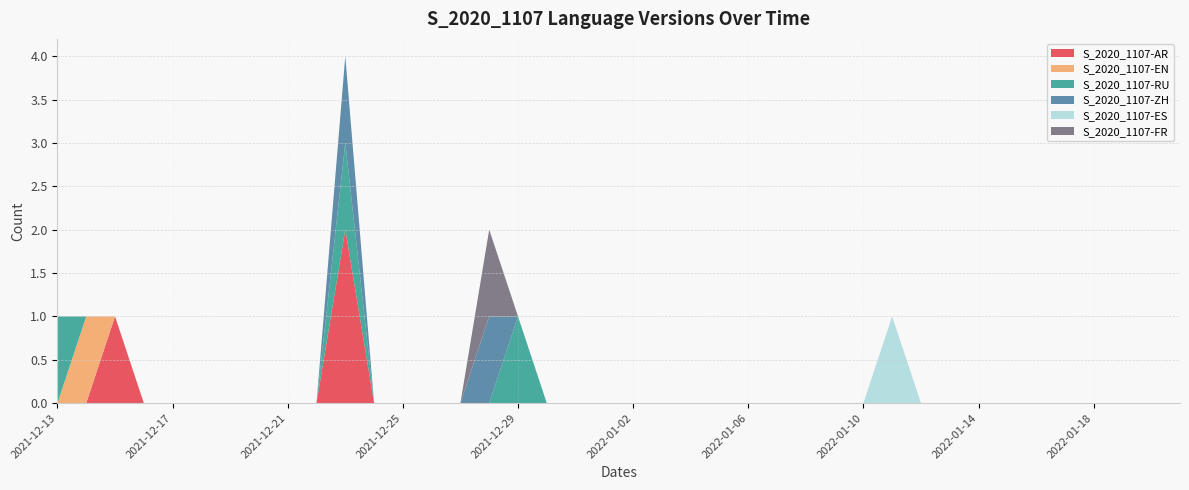

Reading left to right, list all the values displayed in this chart.

S_2020_1107-AR: 2021-12-13=0	2021-12-14=0	2021-12-15=1	2021-12-16=0	2021-12-17=0	2021-12-18=0	2021-12-19=0	2021-12-20=0	2021-12-21=0	2021-12-22=0	2021-12-23=2	2021-12-24=0	2021-12-25=0	2021-12-26=0	2021-12-27=0	2021-12-28=0	2021-12-29=0	2021-12-30=0	2021-12-31=0	2022-01-01=0	2022-01-02=0	2022-01-03=0	2022-01-04=0	2022-01-05=0	2022-01-06=0	2022-01-07=0	2022-01-08=0	2022-01-09=0	2022-01-10=0	2022-01-11=0	2022-01-12=0	2022-01-13=0	2022-01-14=0	2022-01-15=0	2022-01-16=0	2022-01-17=0	2022-01-18=0	2022-01-19=0	2022-01-20=0	2022-01-21=0
S_2020_1107-EN: 2021-12-13=0	2021-12-14=1	2021-12-15=0	2021-12-16=0	2021-12-17=0	2021-12-18=0	2021-12-19=0	2021-12-20=0	2021-12-21=0	2021-12-22=0	2021-12-23=0	2021-12-24=0	2021-12-25=0	2021-12-26=0	2021-12-27=0	2021-12-28=0	2021-12-29=0	2021-12-30=0	2021-12-31=0	2022-01-01=0	2022-01-02=0	2022-01-03=0	2022-01-04=0	2022-01-05=0	2022-01-06=0	2022-01-07=0	2022-01-08=0	2022-01-09=0	2022-01-10=0	2022-01-11=0	2022-01-12=0	2022-01-13=0	2022-01-14=0	2022-01-15=0	2022-01-16=0	2022-01-17=0	2022-01-18=0	2022-01-19=0	2022-01-20=0	2022-01-21=0
S_2020_1107-RU: 2021-12-13=1	2021-12-14=0	2021-12-15=0	2021-12-16=0	2021-12-17=0	2021-12-18=0	2021-12-19=0	2021-12-20=0	2021-12-21=0	2021-12-22=0	2021-12-23=1	2021-12-24=0	2021-12-25=0	2021-12-26=0	2021-12-27=0	2021-12-28=0	2021-12-29=1	2021-12-30=0	2021-12-31=0	2022-01-01=0	2022-01-02=0	2022-01-03=0	2022-01-04=0	2022-01-05=0	2022-01-06=0	2022-01-07=0	2022-01-08=0	2022-01-09=0	2022-01-10=0	2022-01-11=0	2022-01-12=0	2022-01-13=0	2022-01-14=0	2022-01-15=0	2022-01-16=0	2022-01-17=0	2022-01-18=0	2022-01-19=0	2022-01-20=0	2022-01-21=0
S_2020_1107-ZH: 2021-12-13=0	2021-12-14=0	2021-12-15=0	2021-12-16=0	2021-12-17=0	2021-12-18=0	2021-12-19=0	2021-12-20=0	2021-12-21=0	2021-12-22=0	2021-12-23=1	2021-12-24=0	2021-12-25=0	2021-12-26=0	2021-12-27=0	2021-12-28=1	2021-12-29=0	2021-12-30=0	2021-12-31=0	2022-01-01=0	2022-01-02=0	2022-01-03=0	2022-01-04=0	2022-01-05=0	2022-01-06=0	2022-01-07=0	2022-01-08=0	2022-01-09=0	2022-01-10=0	2022-01-11=0	2022-01-12=0	2022-01-13=0	2022-01-14=0	2022-01-15=0	2022-01-16=0	2022-01-17=0	2022-01-18=0	2022-01-19=0	2022-01-20=0	2022-01-21=0
S_2020_1107-ES: 2021-12-13=0	2021-12-14=0	2021-12-15=0	2021-12-16=0	2021-12-17=0	2021-12-18=0	2021-12-19=0	2021-12-20=0	2021-12-21=0	2021-12-22=0	2021-12-23=0	2021-12-24=0	2021-12-25=0	2021-12-26=0	2021-12-27=0	2021-12-28=0	2021-12-29=0	2021-12-30=0	2021-12-31=0	2022-01-01=0	2022-01-02=0	2022-01-03=0	2022-01-04=0	2022-01-05=0	2022-01-06=0	2022-01-07=0	2022-01-08=0	2022-01-09=0	2022-01-10=0	2022-01-11=1	2022-01-12=0	2022-01-13=0	2022-01-14=0	2022-01-15=0	2022-01-16=0	2022-01-17=0	2022-01-18=0	2022-01-19=0	2022-01-20=0	2022-01-21=0
S_2020_1107-FR: 2021-12-13=0	2021-12-14=0	2021-12-15=0	2021-12-16=0	2021-12-17=0	2021-12-18=0	2021-12-19=0	2021-12-20=0	2021-12-21=0	2021-12-22=0	2021-12-23=0	2021-12-24=0	2021-12-25=0	2021-12-26=0	2021-12-27=0	2021-12-28=1	2021-12-29=0	2021-12-30=0	2021-12-31=0	2022-01-01=0	2022-01-02=0	2022-01-03=0	2022-01-04=0	2022-01-05=0	2022-01-06=0	2022-01-07=0	2022-01-08=0	2022-01-09=0	2022-01-10=0	2022-01-11=0	2022-01-12=0	2022-01-13=0	2022-01-14=0	2022-01-15=0	2022-01-16=0	2022-01-17=0	2022-01-18=0	2022-01-19=0	2022-01-20=0	2022-01-21=0